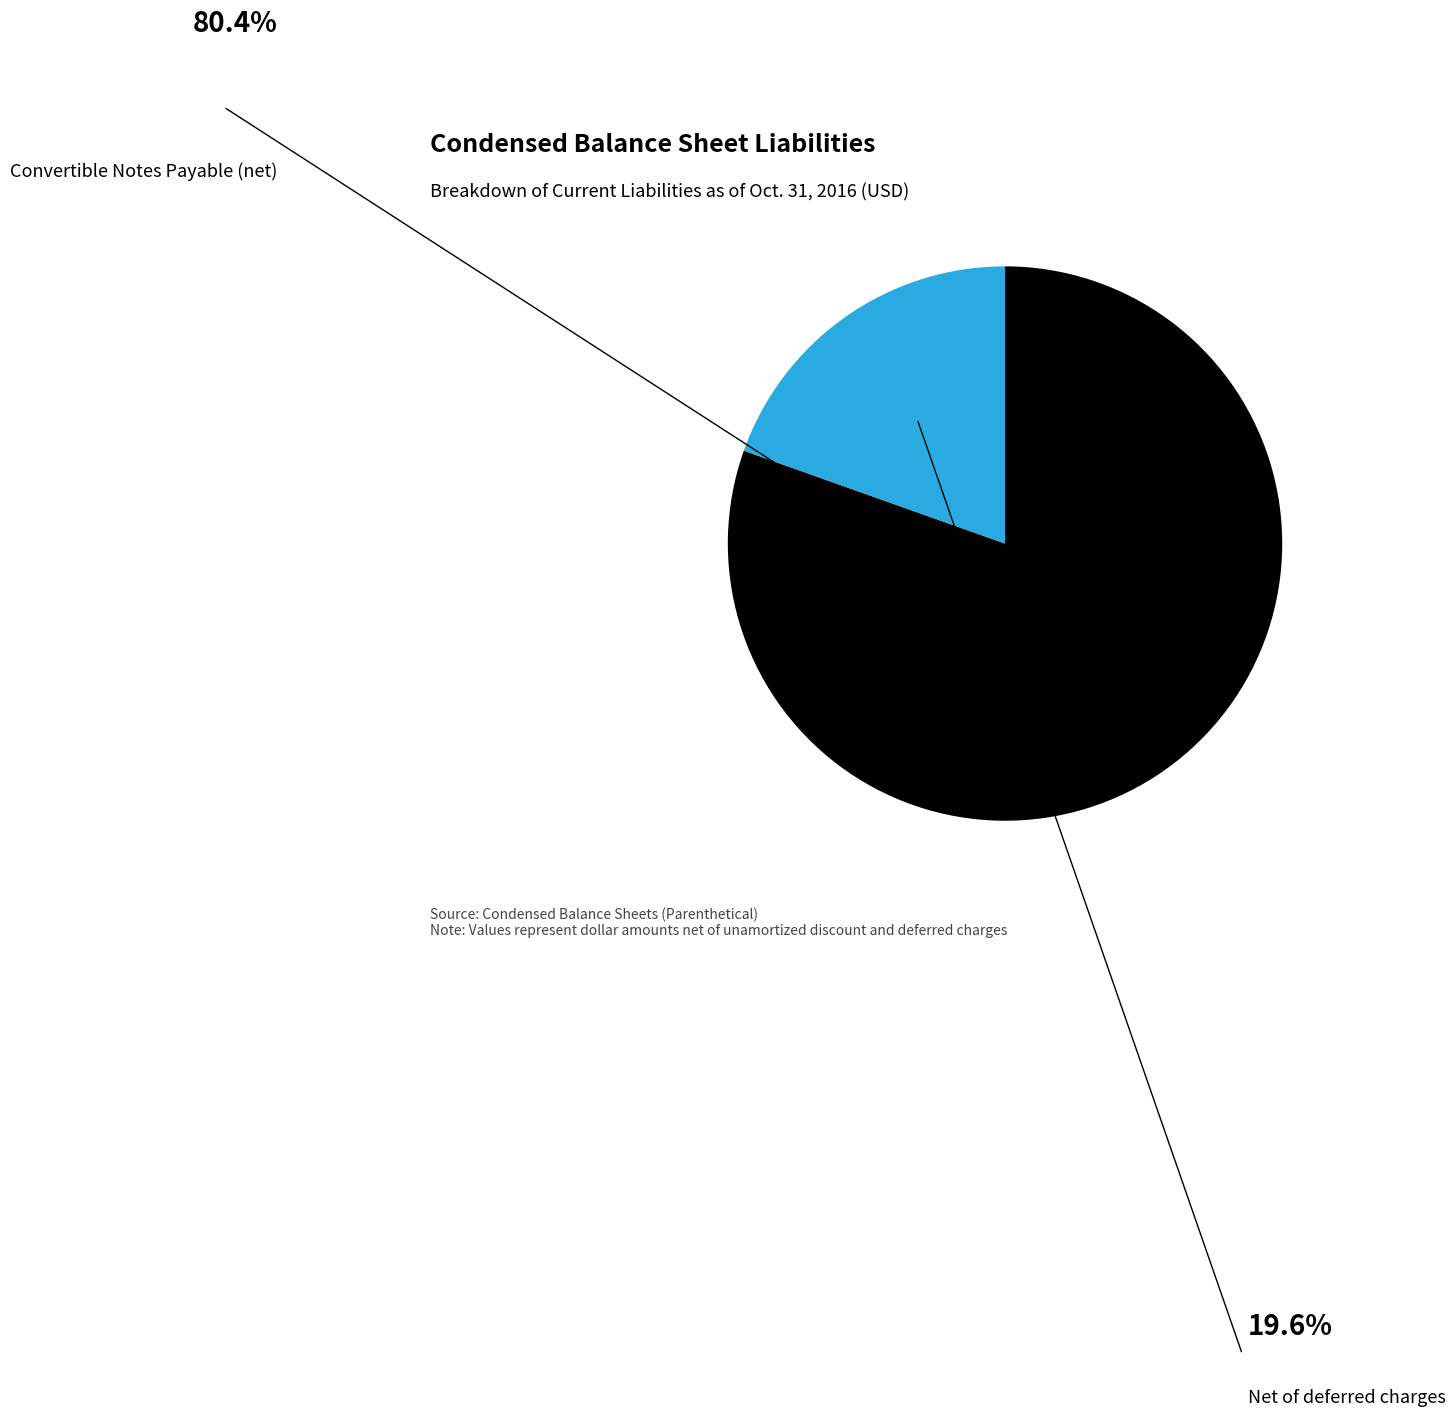

Does any single category account for the majority?

Yes